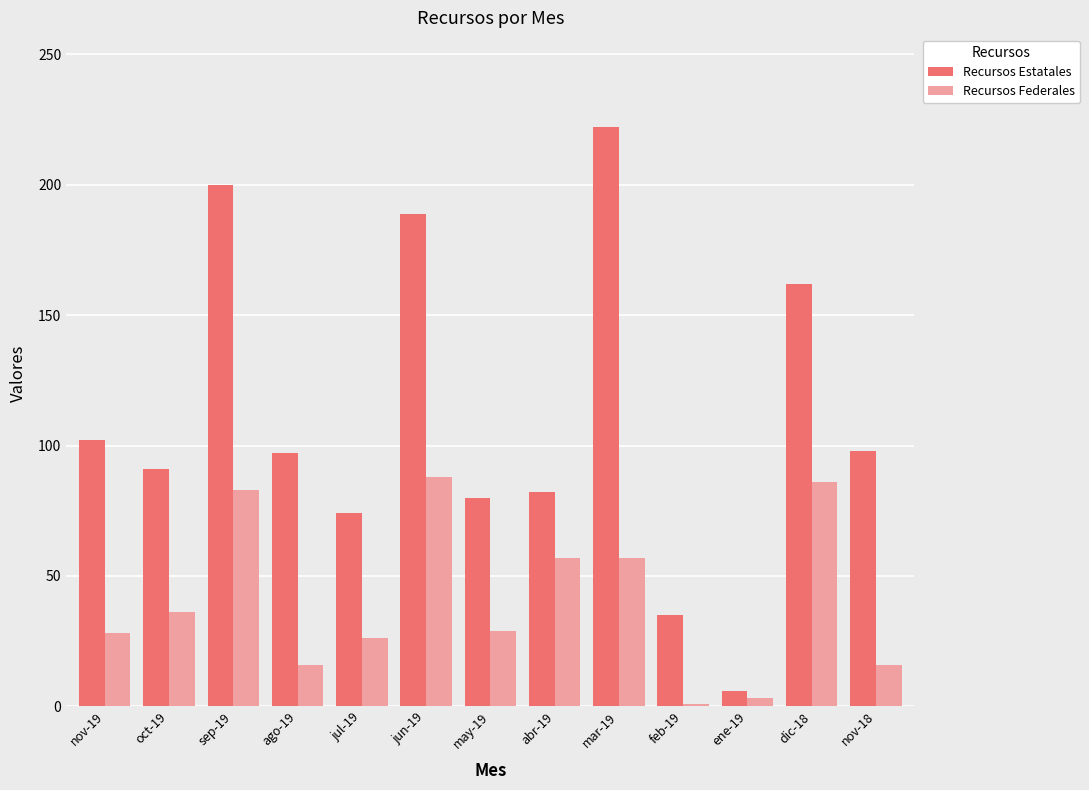

List the series in order of their overall mean, lowest first.

Recursos Federales, Recursos Estatales